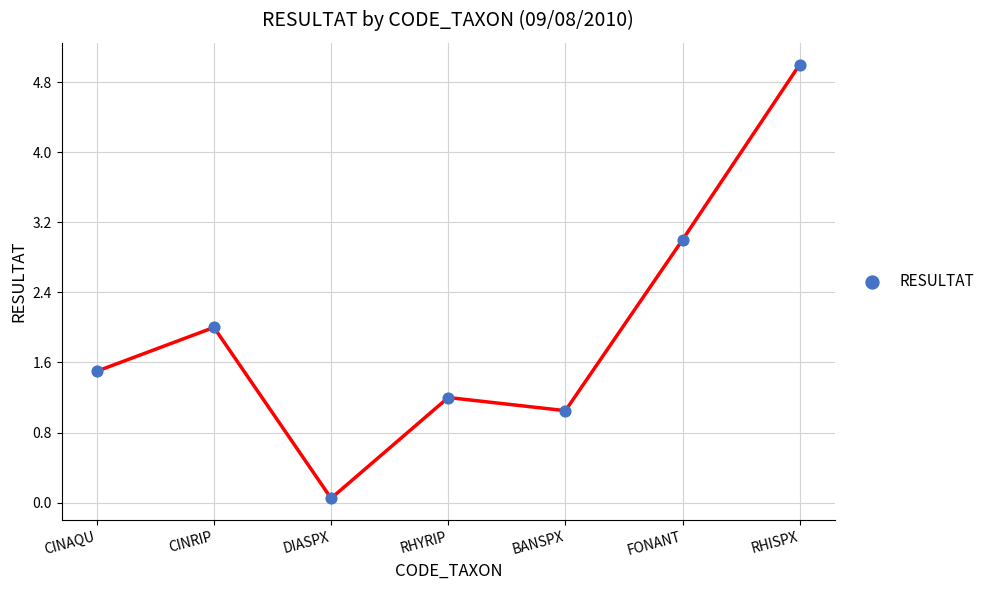

What is the average Y value?

2.0